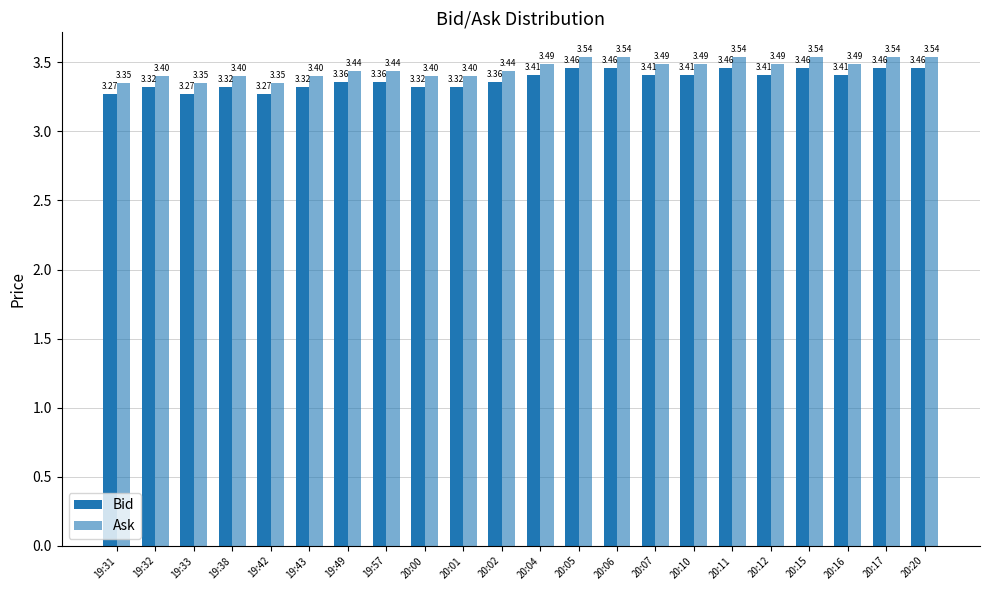

What is the value of the Ask bar at the 16th from the left?

3.5